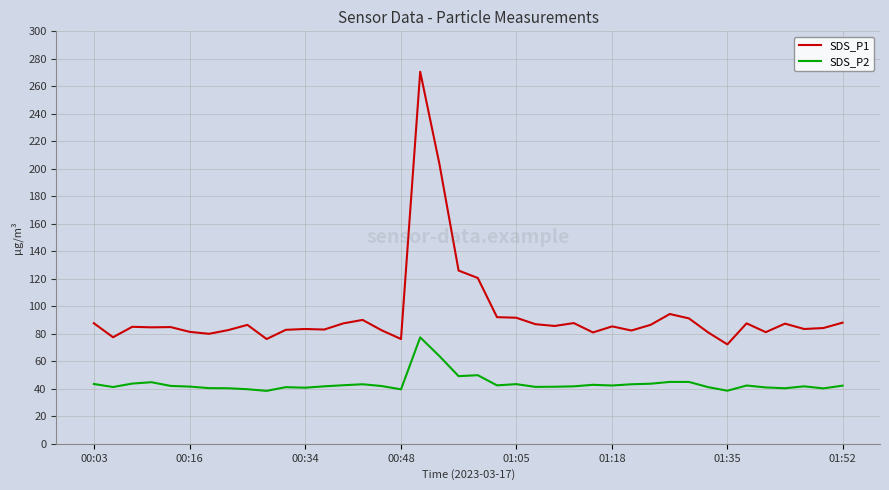

What is the maximum value shown in the chart?

270.6